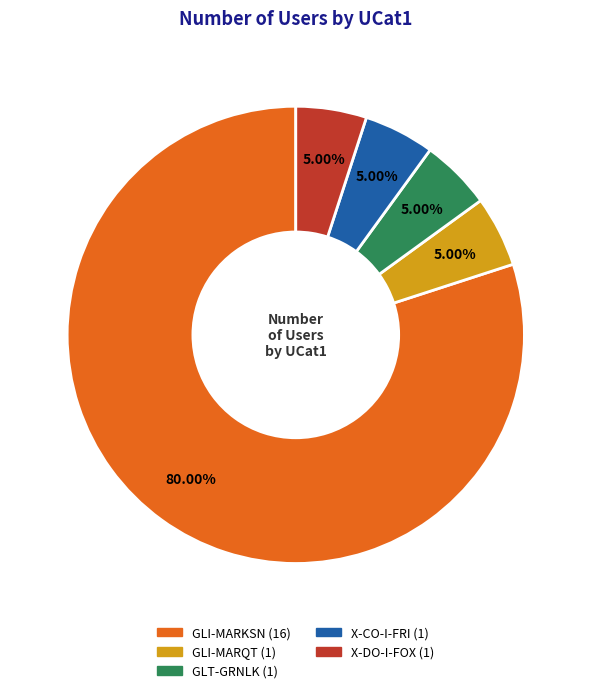

What is the largest slice in the pie chart?

GLI-MARKSN